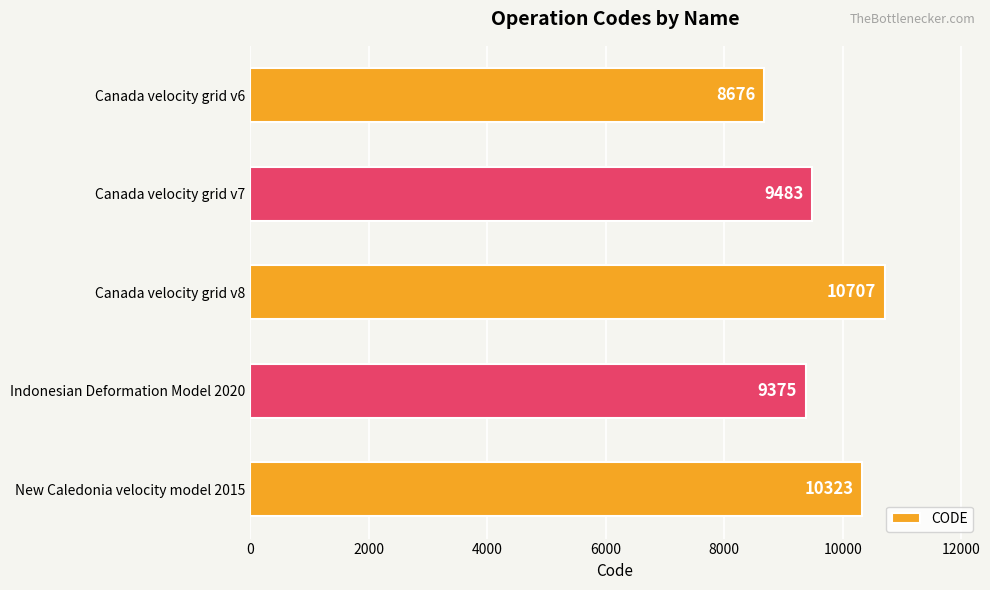

What position from the top is New Caledonia velocity model 2015?

5